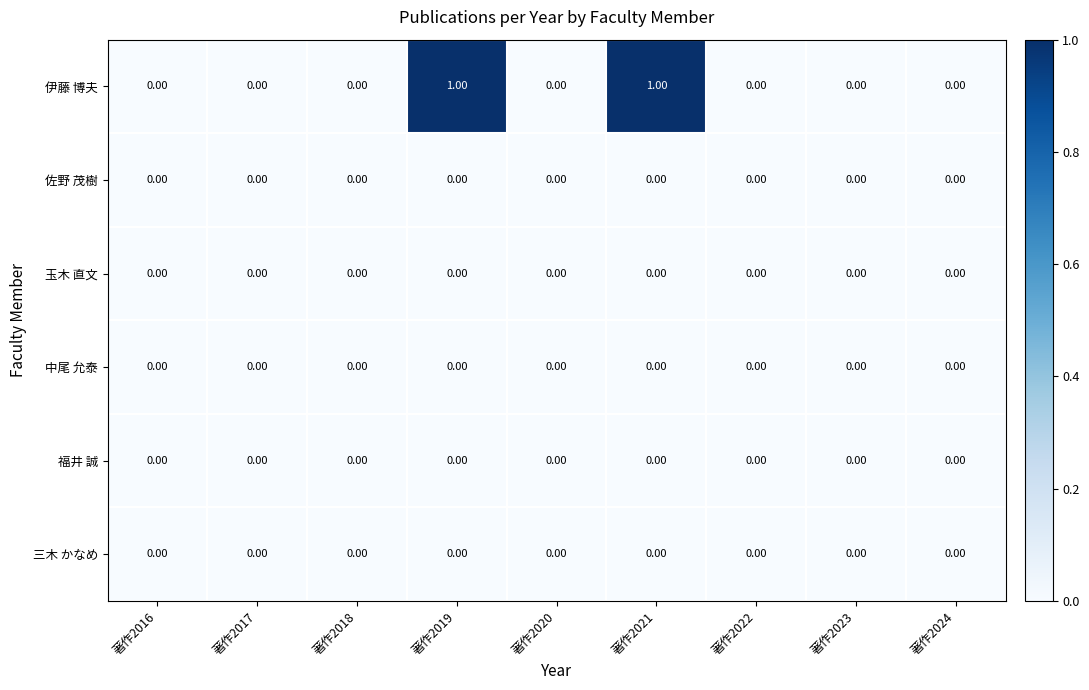

Which series has the widest spread of values?

伊藤 博夫